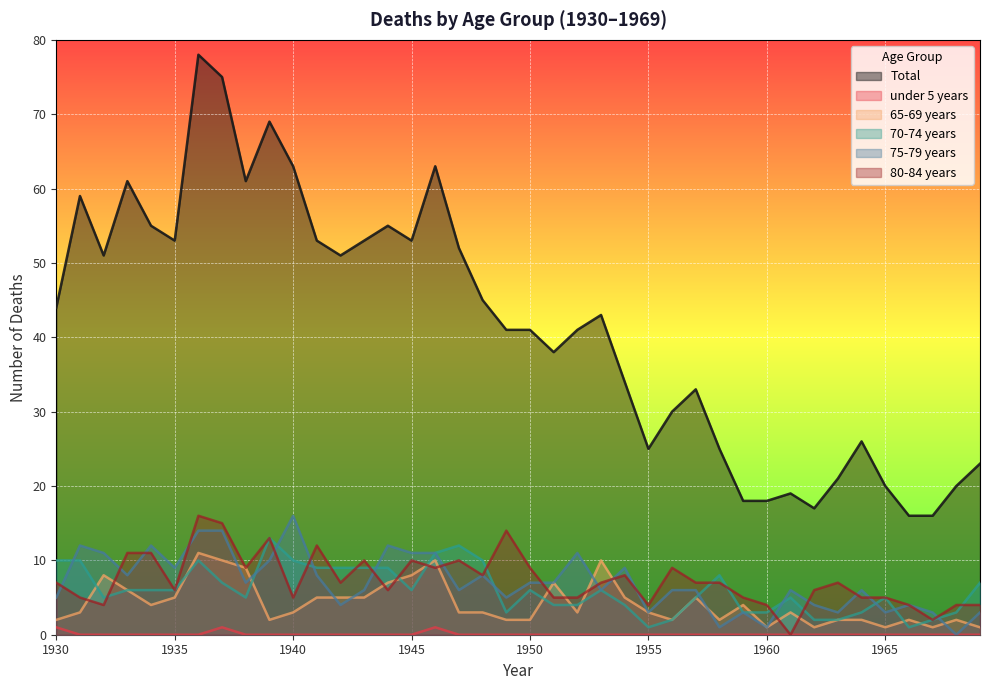

Reading left to right, what are all the values shown in this chart?

Total: 44	59	51	61	55	53	78	75	61	69	63	53	51	53	55	53	63	52	45	41	41	38	41	43	34	25	30	33	25	18	18	19	17	21	26	20	16	16	20	23
under 5 years: 1	0	0	0	0	0	0	1	0	0	0	0	0	0	0	0	1	0	0	0	0	0	0	0	0	0	0	0	0	0	0	0	0	0	0	0	0	0	0	0
65-69 years: 2	3	8	6	4	5	11	10	9	2	3	5	5	5	7	8	10	3	3	2	2	7	3	10	5	3	2	5	2	4	1	3	1	2	2	1	2	1	2	1
70-74 years: 10	10	5	6	6	6	10	7	5	13	10	9	9	9	9	6	11	12	10	3	6	4	4	6	4	1	2	5	8	3	3	5	2	2	3	5	1	2	3	7
75-79 years: 5	12	11	8	12	9	14	14	7	10	16	8	4	6	12	11	11	6	8	5	7	7	11	6	9	3	6	6	1	3	1	6	4	3	6	3	4	3	0	3
80-84 years: 7	5	4	11	11	6	16	15	9	13	5	12	7	10	6	10	9	10	8	14	9	5	5	7	8	4	9	7	7	5	4	0	6	7	5	5	4	2	4	4